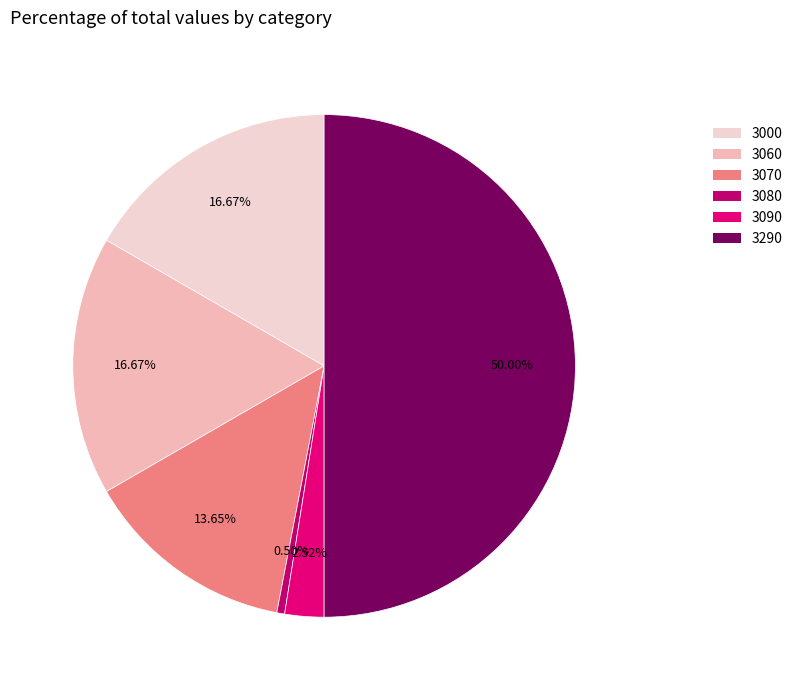

To the nearest percent, what portion does 3070 represent?

14%